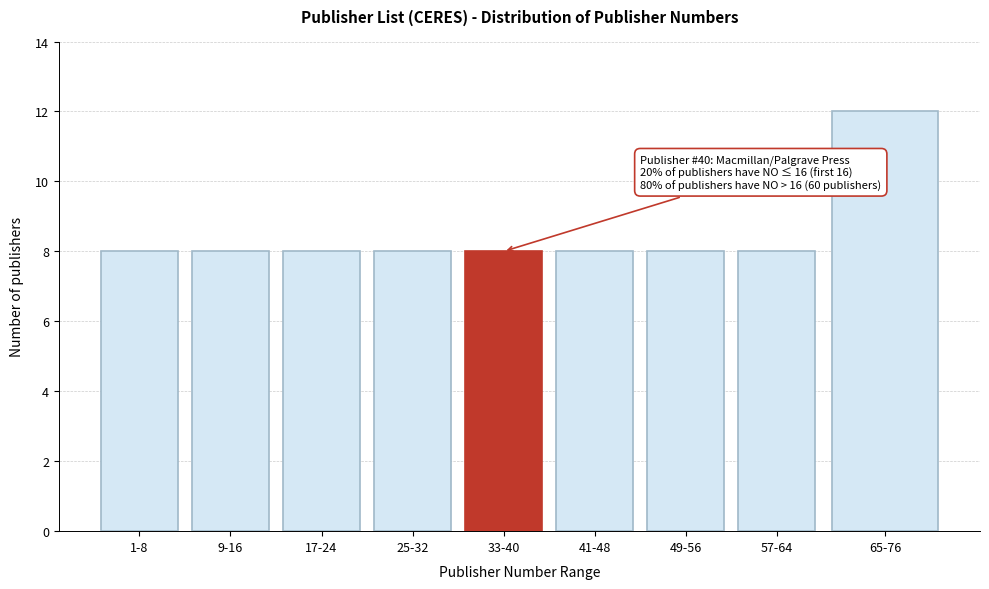

Reading right to left, extract all data points from this chart.

65-76=12	57-64=8	49-56=8	41-48=8	33-40=8	25-32=8	17-24=8	9-16=8	1-8=8